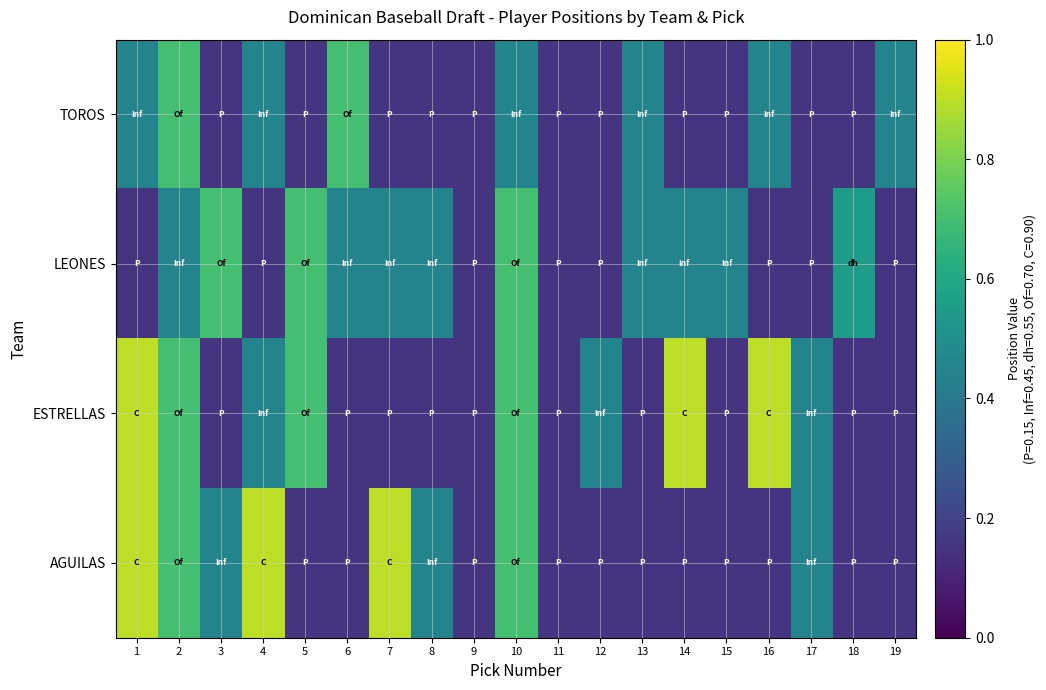

Which series has the largest range (max minus min)?

ESTRELLAS